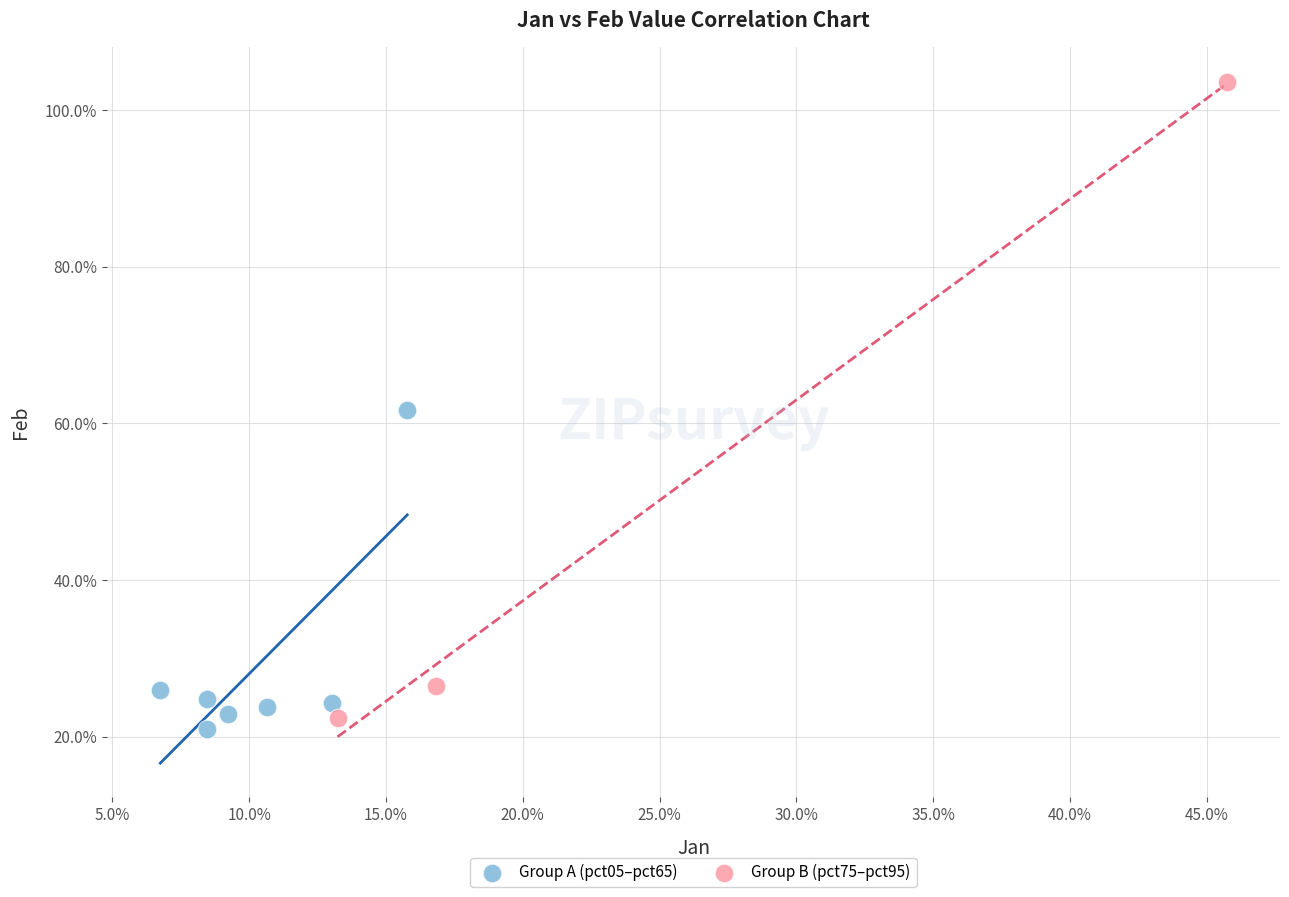

What are all the series names shown in the legend?

Group A (pct05–pct65), Group B (pct75–pct95)